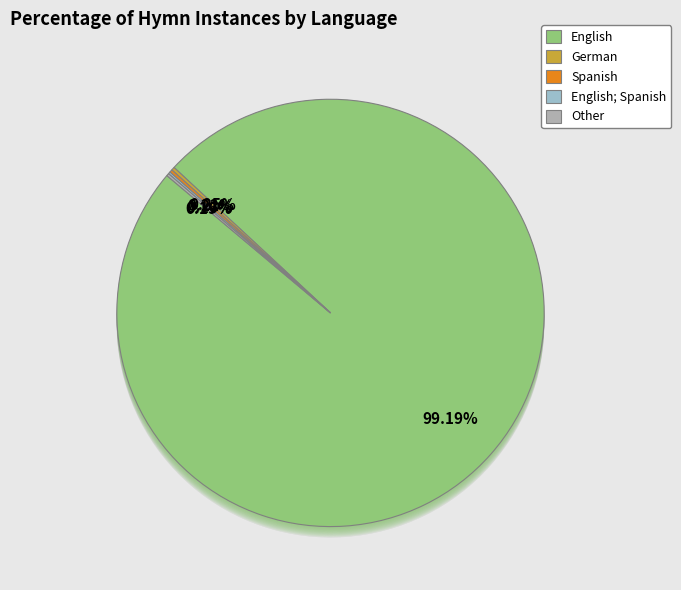

How many segments does this pie chart have?

11